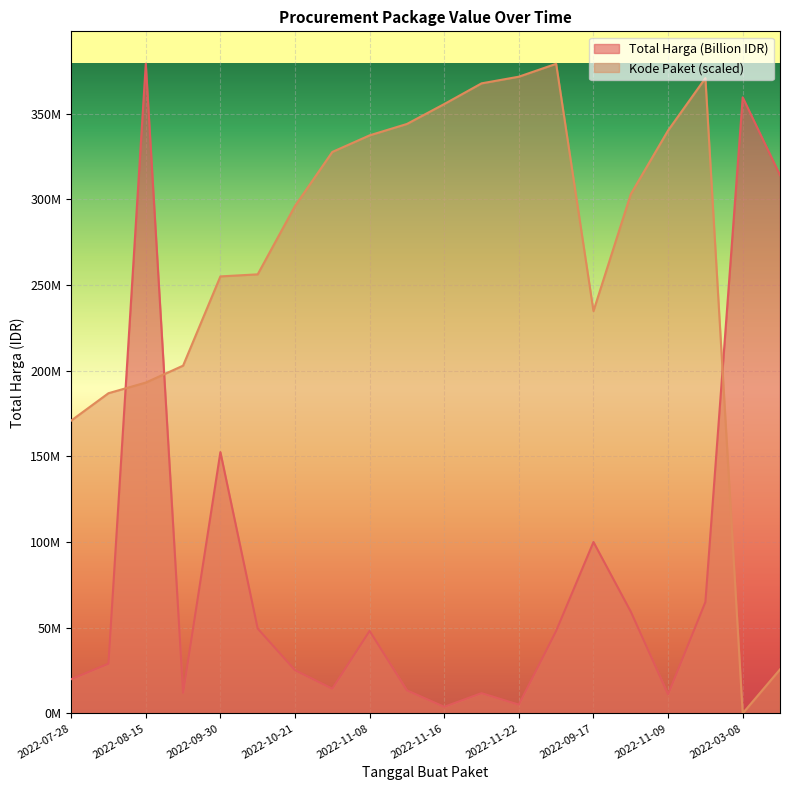

At which label does Kode Paket first exceed 303008843?

2022-11-04